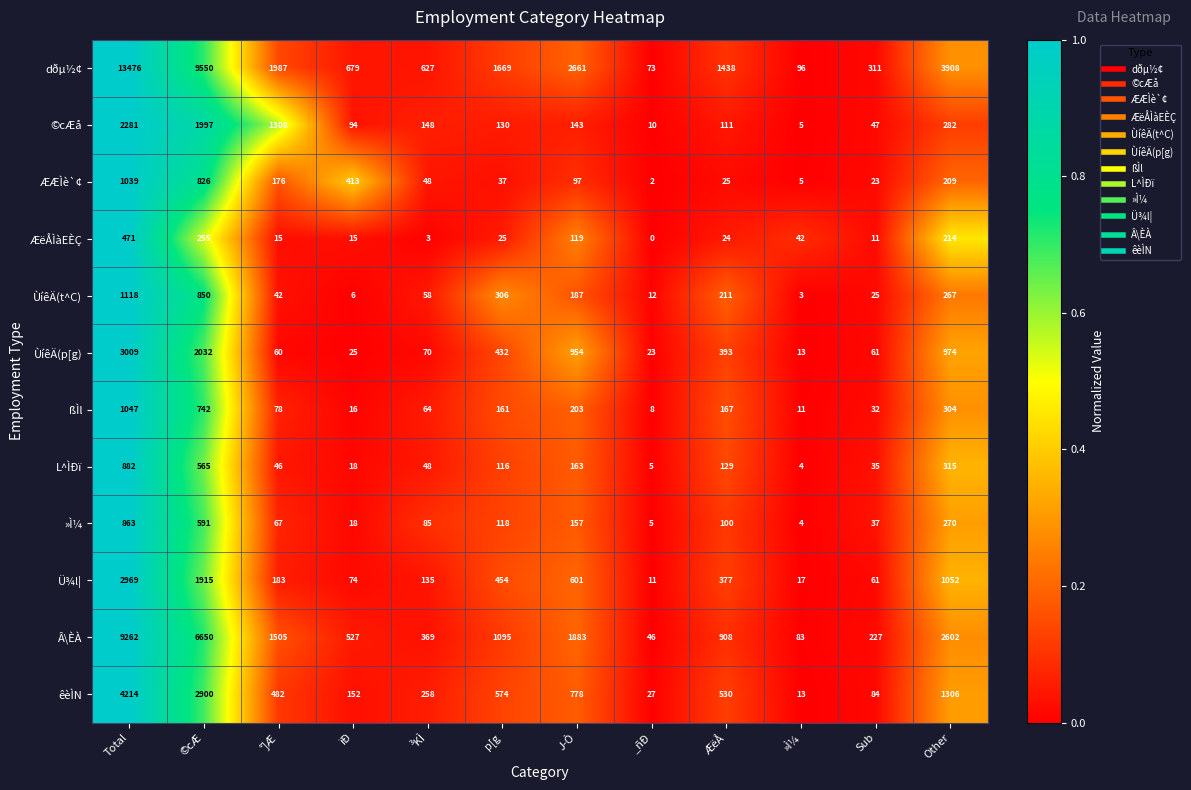

Which category has the highest value across all series?

Total